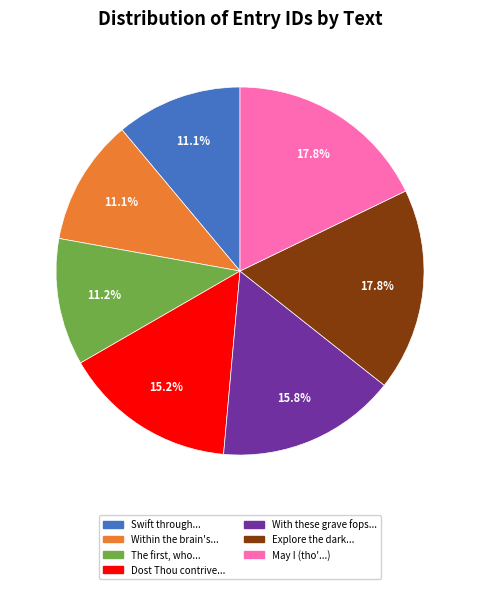

Is there any slice that represents more than half of the pie?

No